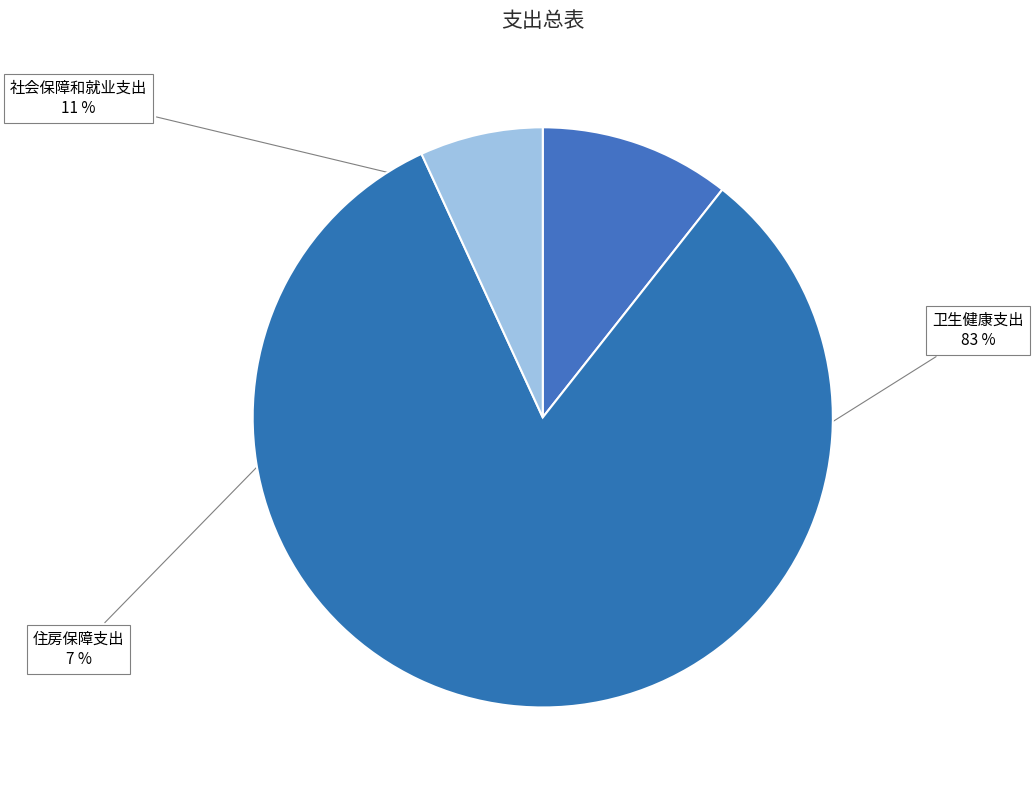

Do 住房保障支出 and 卫生健康支出 together represent more than half of the pie?

Yes